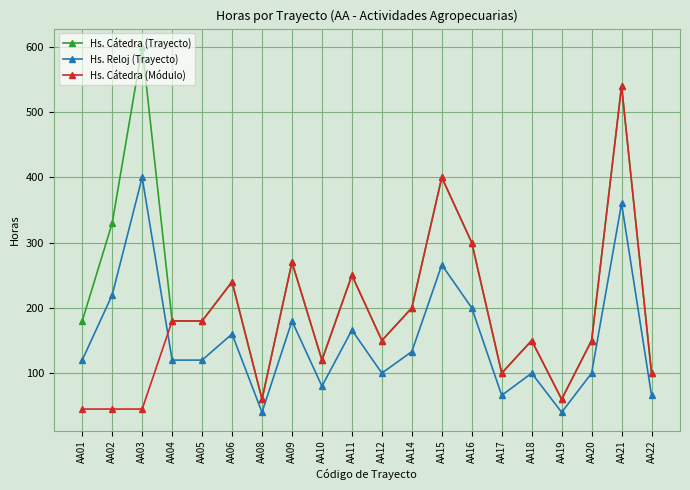

Which series has the largest total across all categories?

Hs. Cátedra (Trayecto)